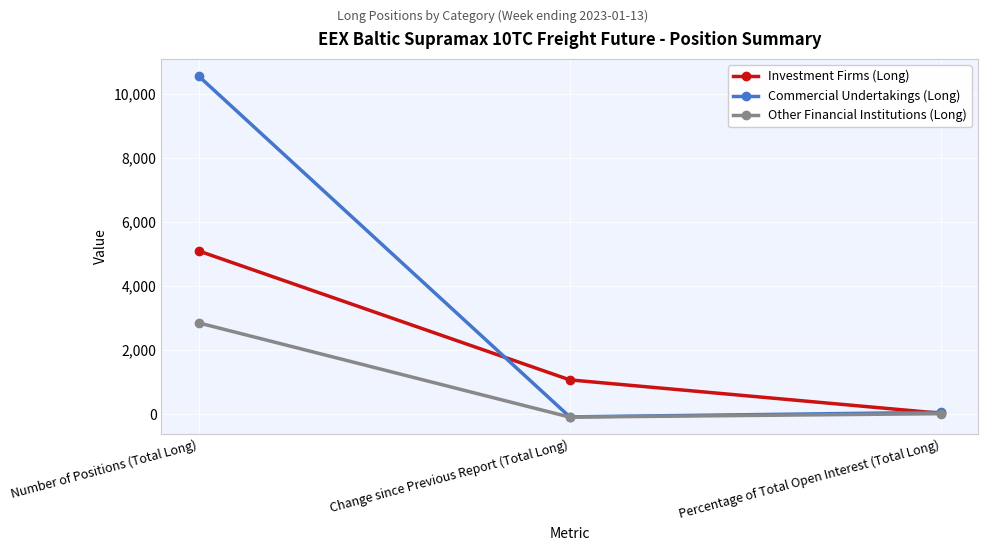

At which label is Commercial Undertakings (Long) closest to 5233?

Percentage of Total Open Interest (Total Long)